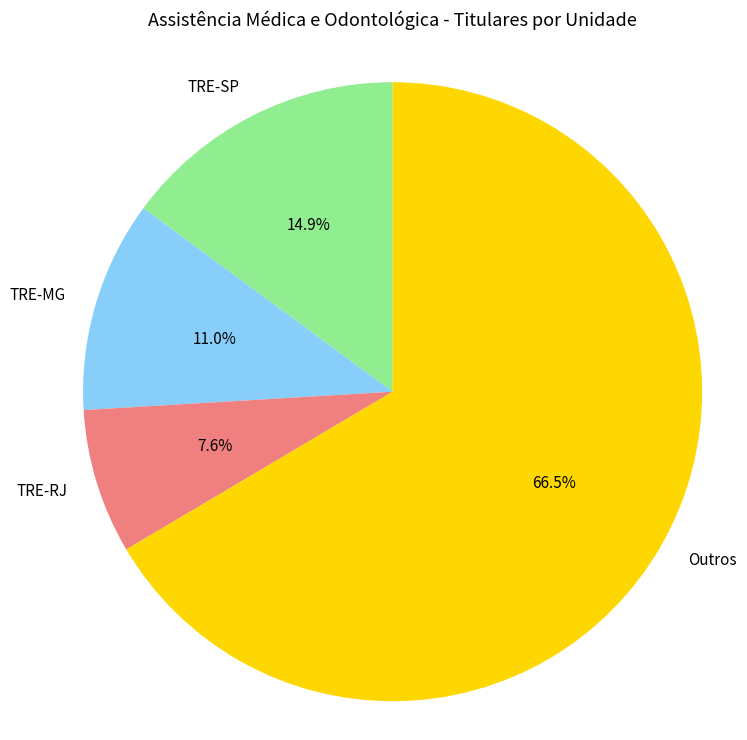

To the nearest percent, what is the difference between the largest and smallest slice percentages?

59%